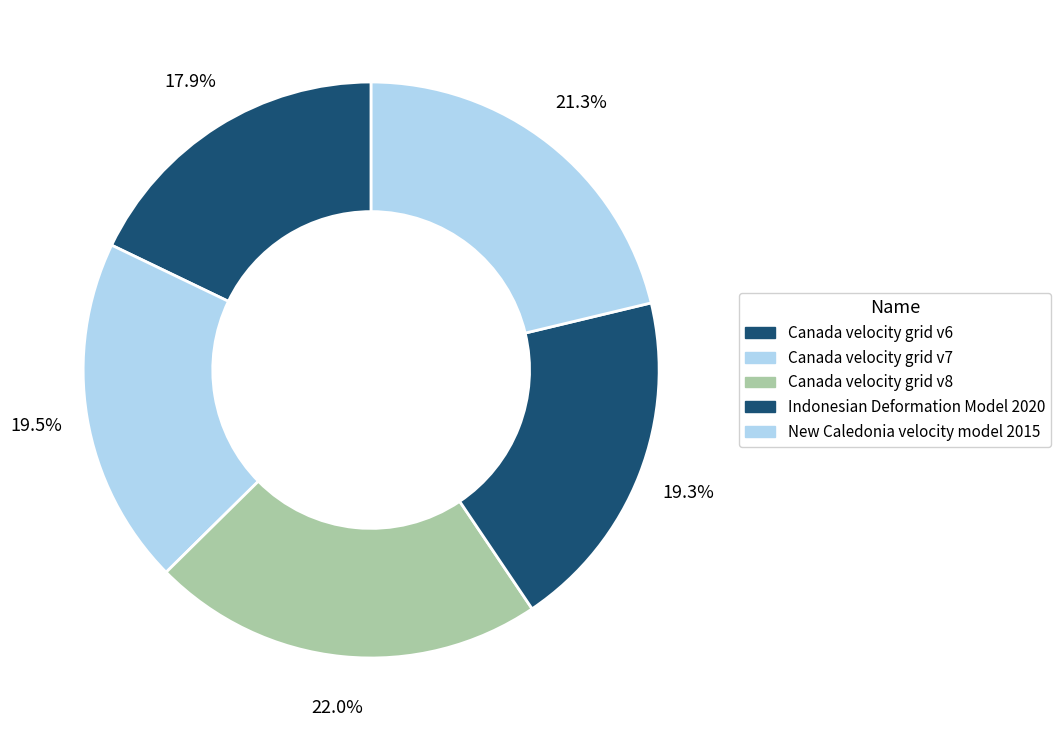

Count the number of slices in the pie.

5